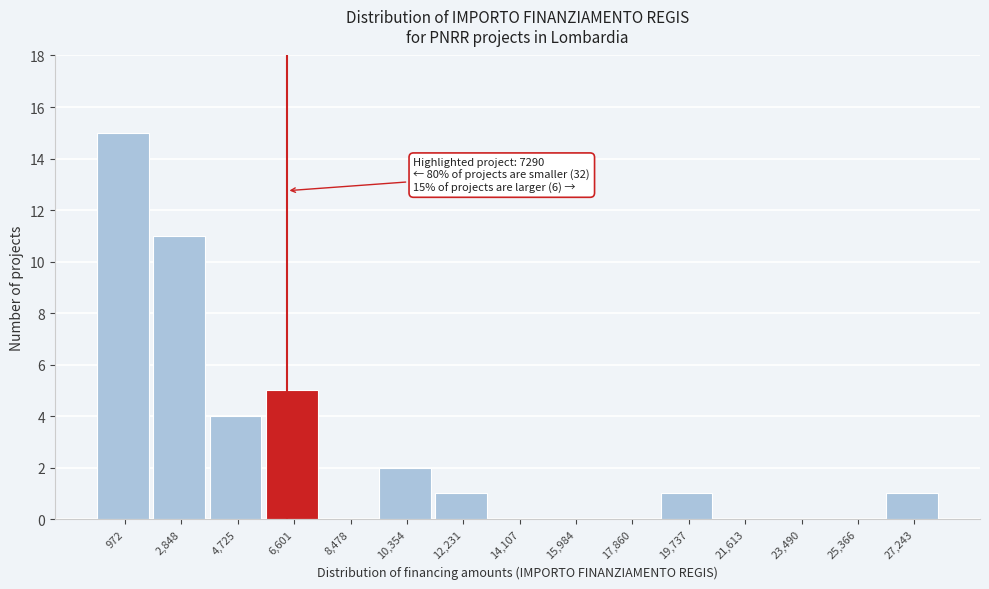

Reading right to left, extract all data points from this chart.

27,243=1	25,366=0	23,490=0	21,613=0	19,737=1	17,860=0	15,984=0	14,107=0	12,231=1	10,354=2	8,478=0	6,601=5	4,725=4	2,848=11	972=15